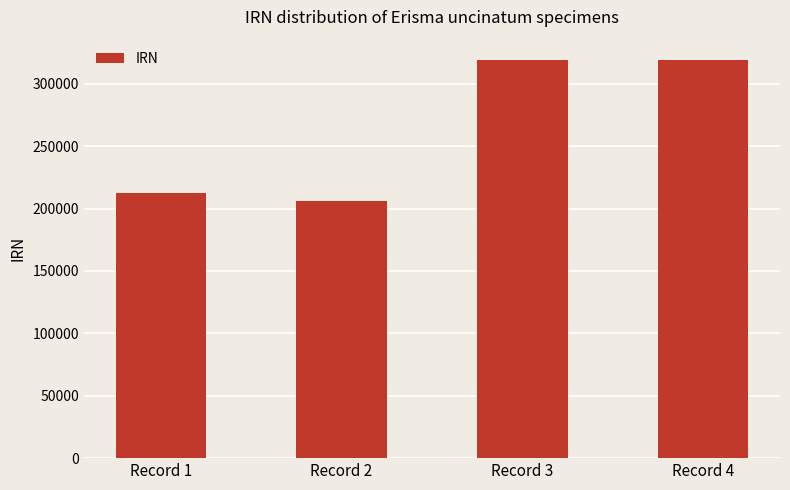

What is the greatest value displayed?

319448